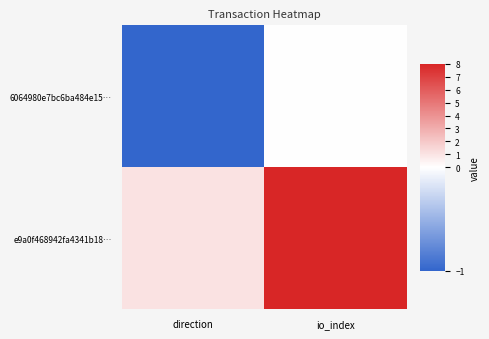

Which series changed the most between direction and io_index?

e9a0f468942fa4341b18…